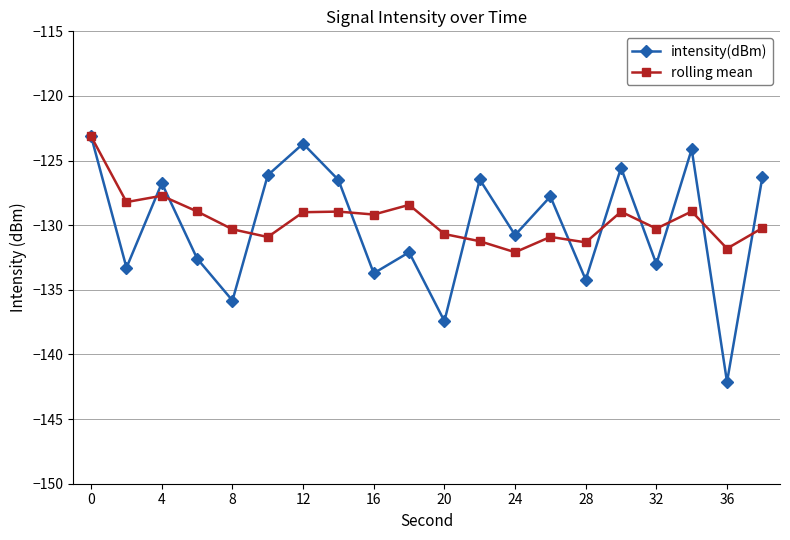

What is the value of the intensity(dBm) point at the 12th from the left?

-126.5